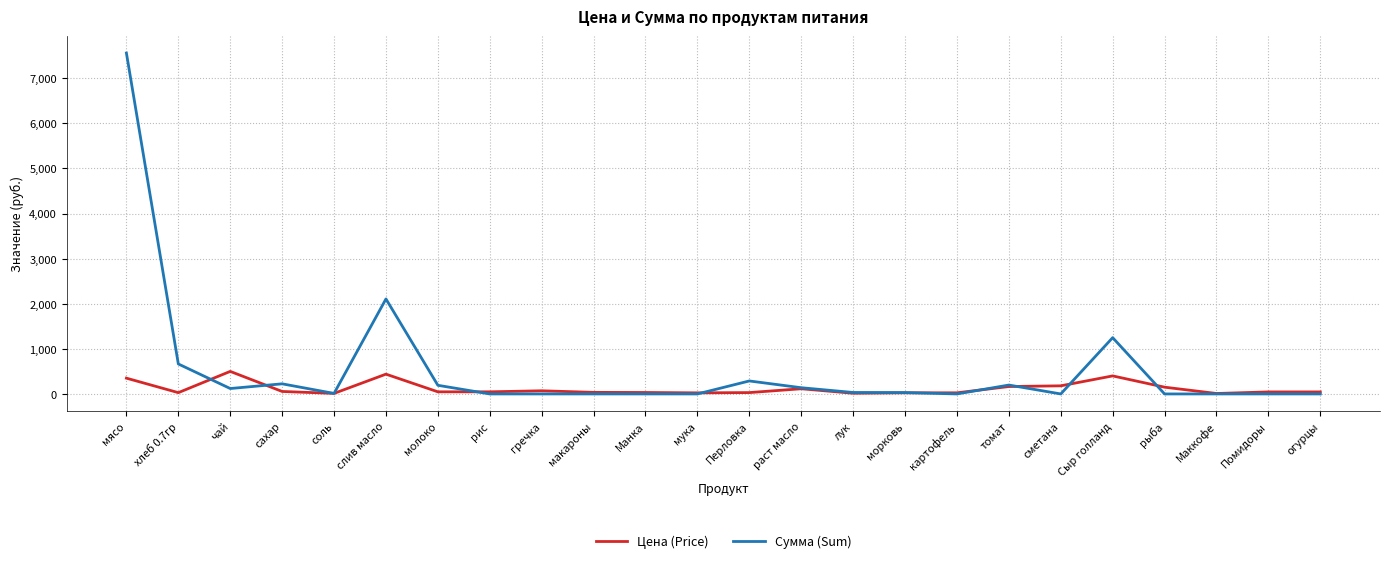

At which category is the sum across all series the highest?

мясо